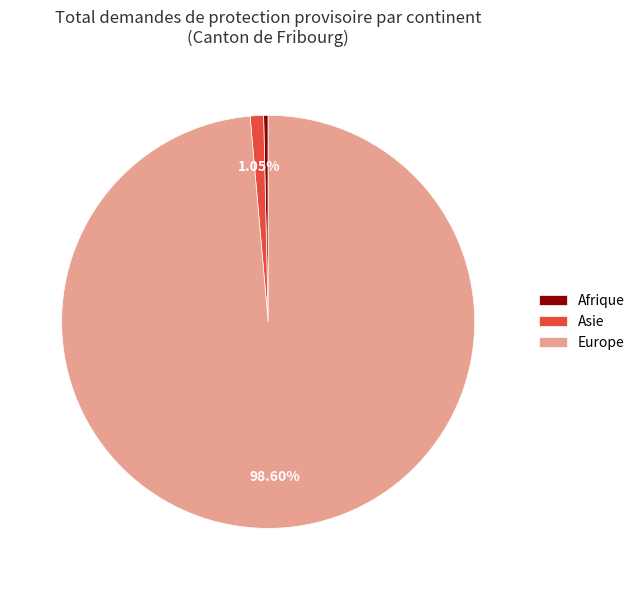

Combined, do Asie and Europe account for over 50%?

Yes